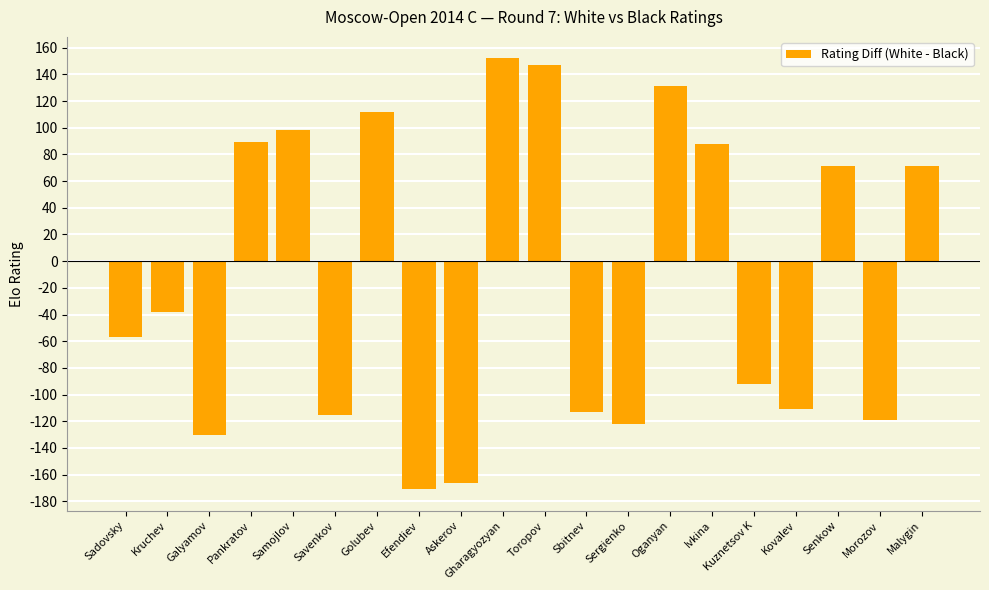

What is the change in value from Galyamov to Savenkov?

+15